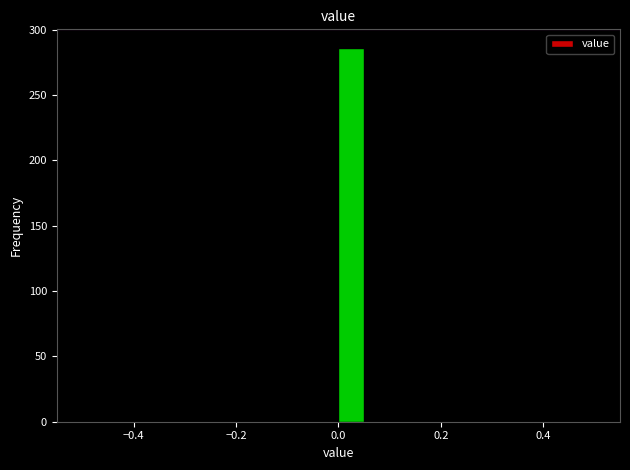

Read against the x-axis, roughly where is the centre of the tallest bar?

0.02